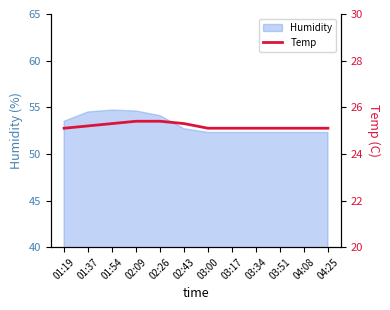

Is it true that Humidity equals 52.3 at 03:17?

True